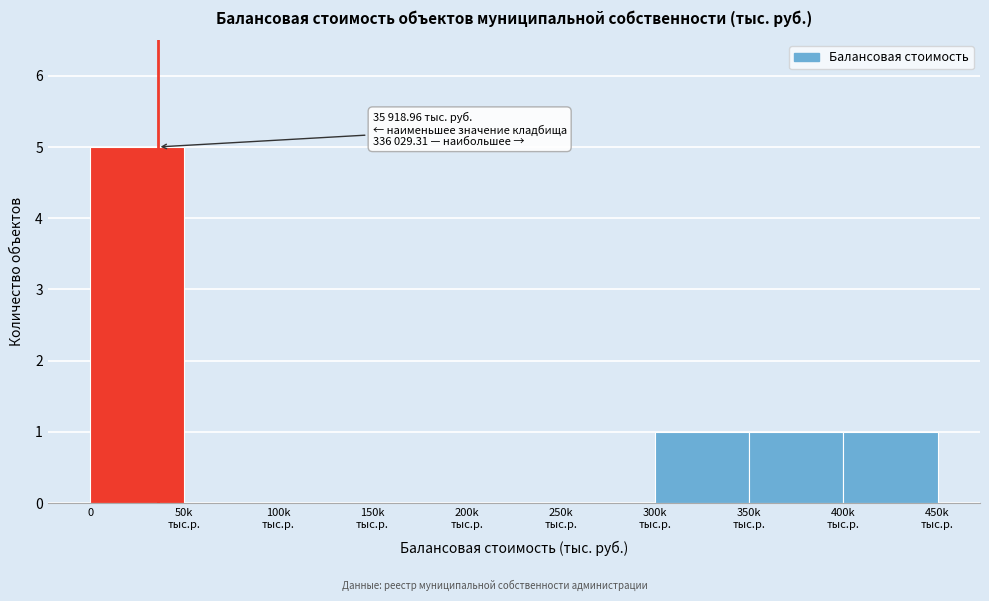

What is the maximum value shown in the chart?

5